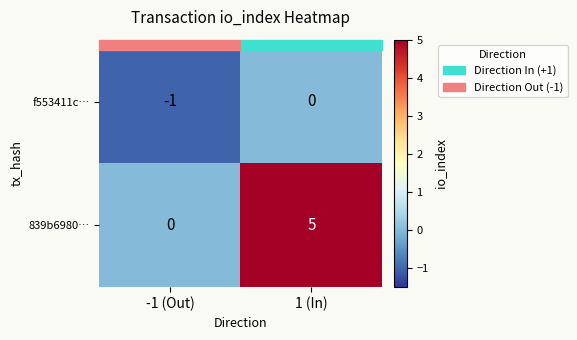

List the series in order of their overall mean, highest first.

839b6980…, f553411c…